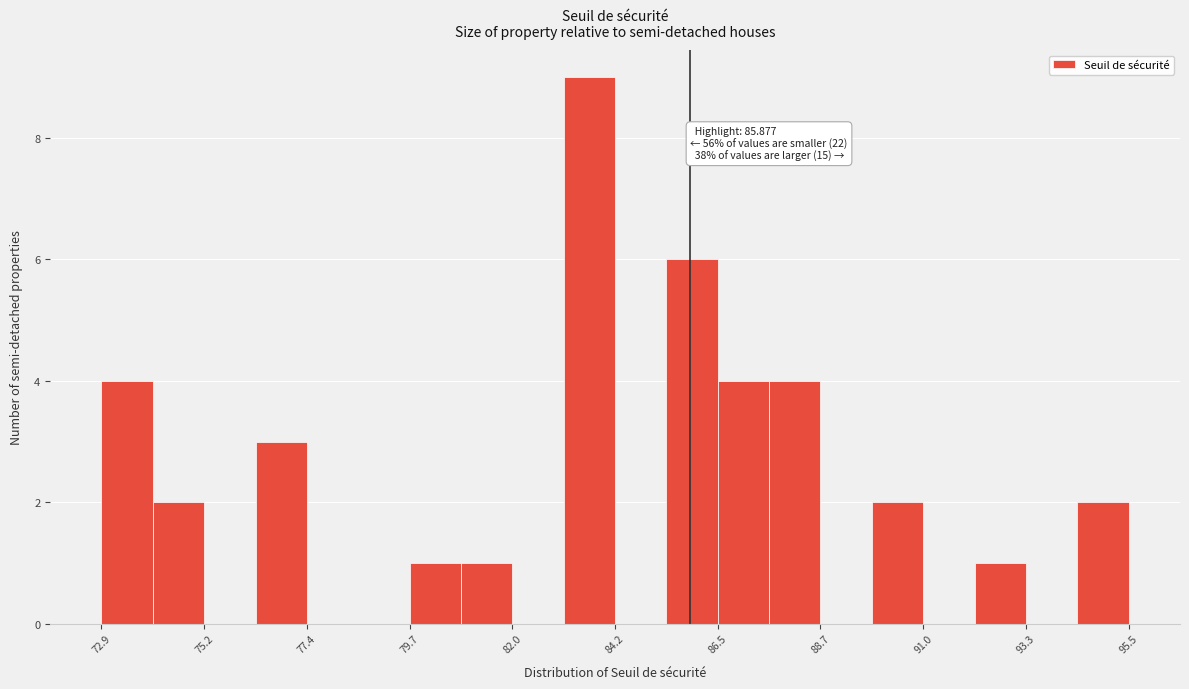

Read against the x-axis, roughly where is the centre of the tallest bar?

83.5